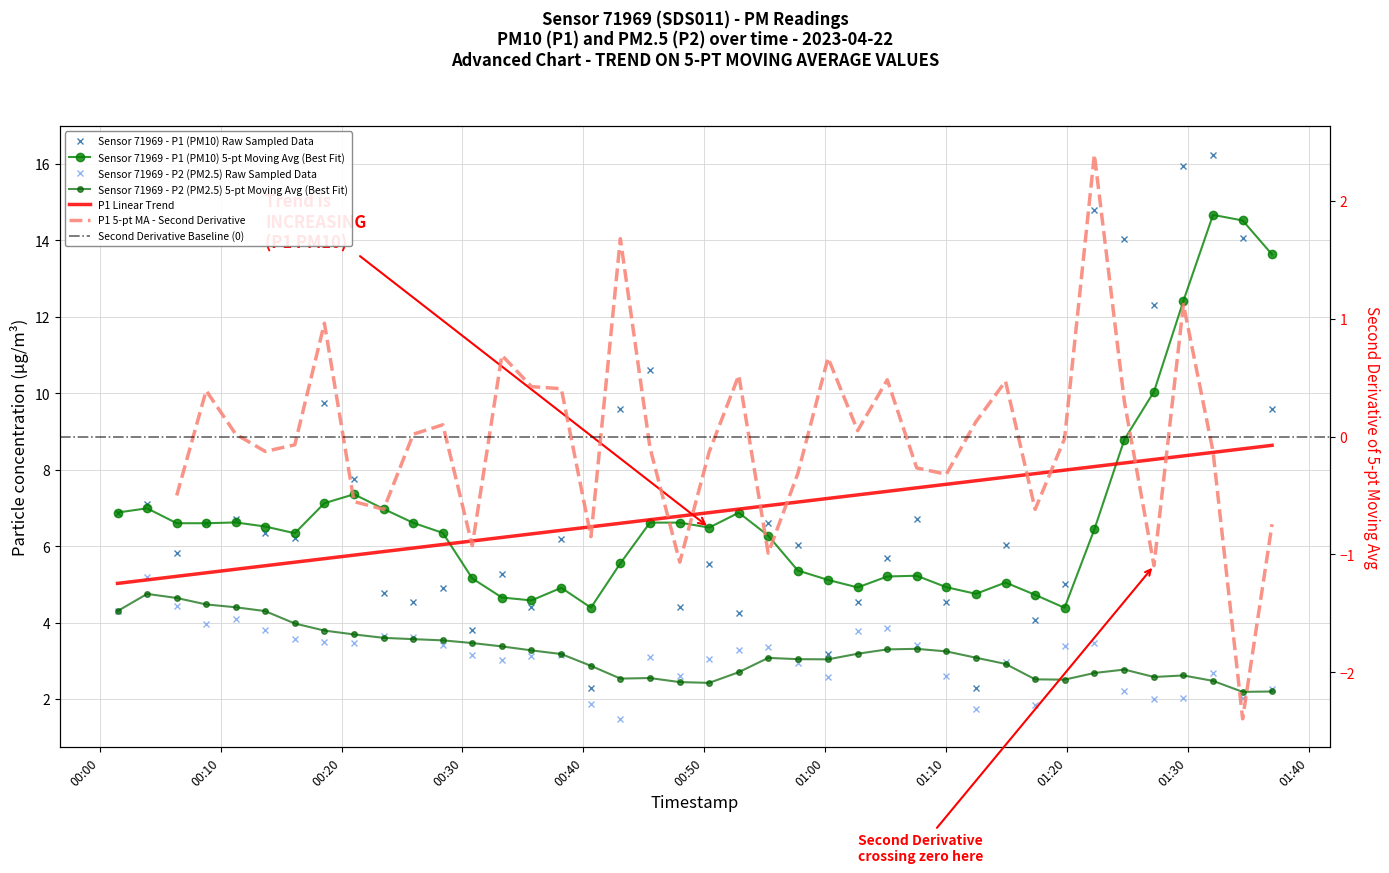

True or false: P1 and P2 cross at least once.

False